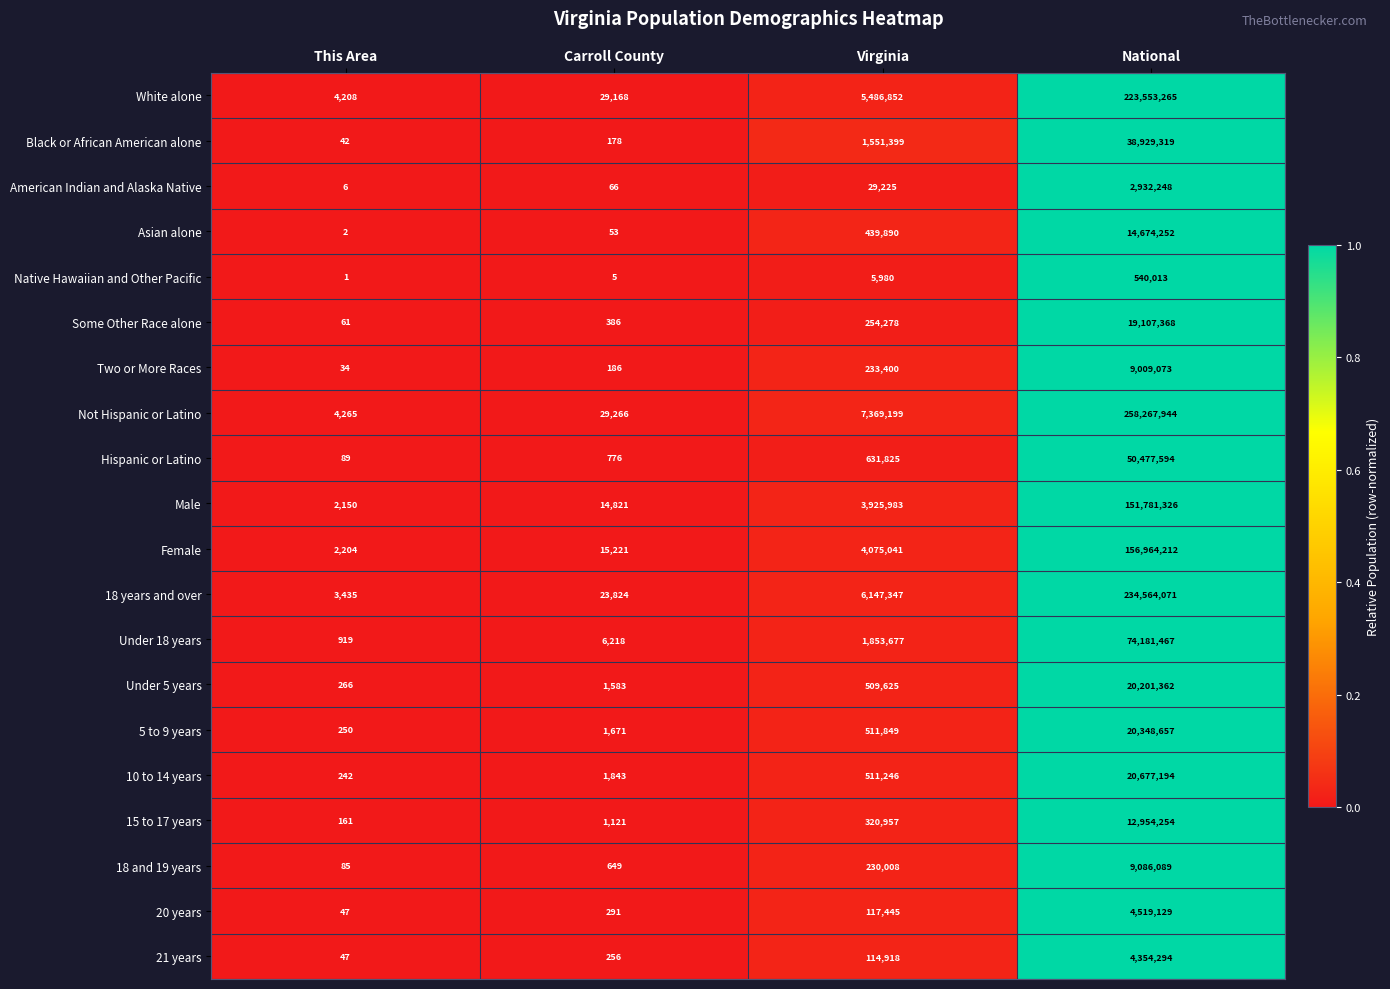

Which series has the largest range (max minus min)?

Not Hispanic or Latino